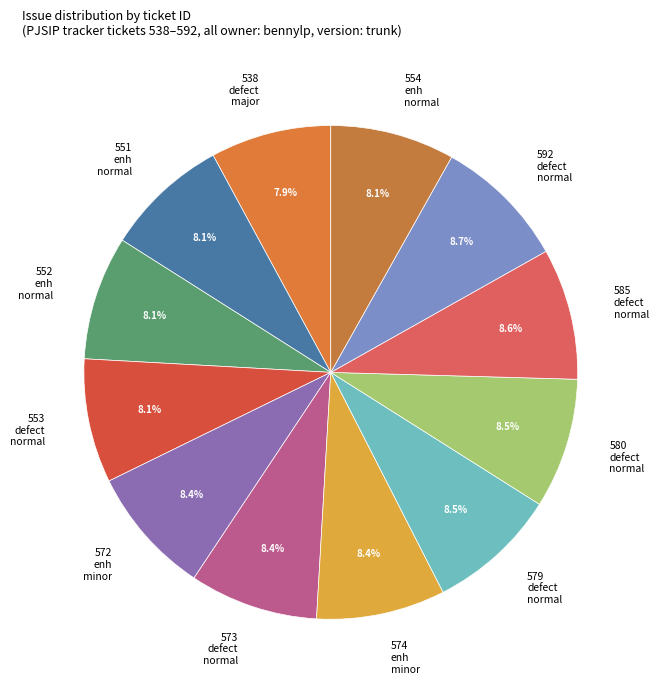

How many slices are in this pie chart?

12